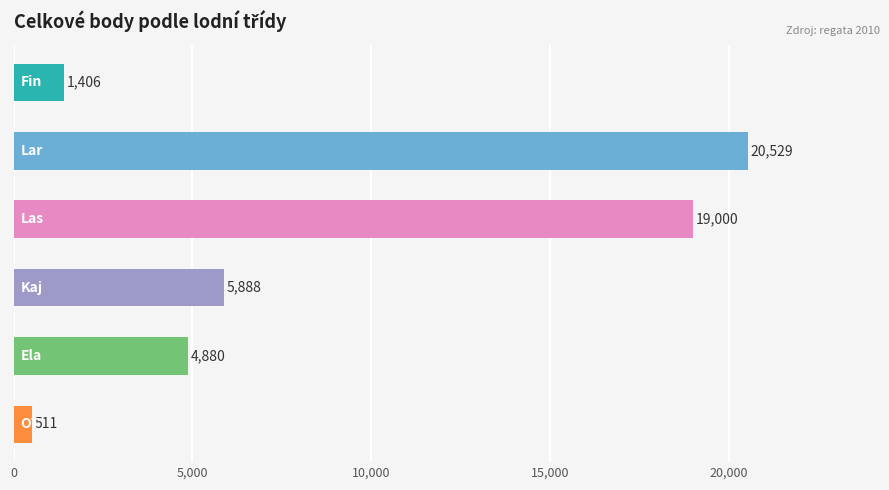

What is the greatest value displayed?

20529